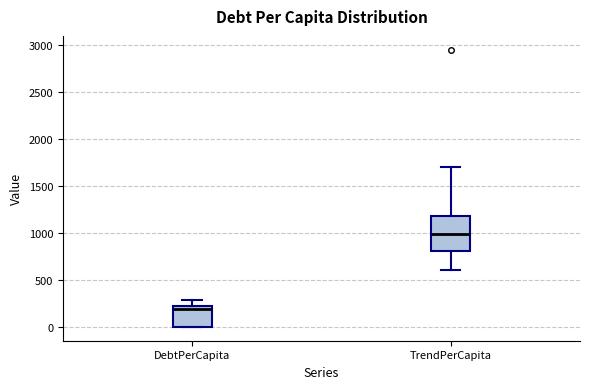

Where does the upper whisker of the box for TrendPerCapita end on the y-axis? The values are not printed on the chart, so give them approximately, as read against the axis.

1700